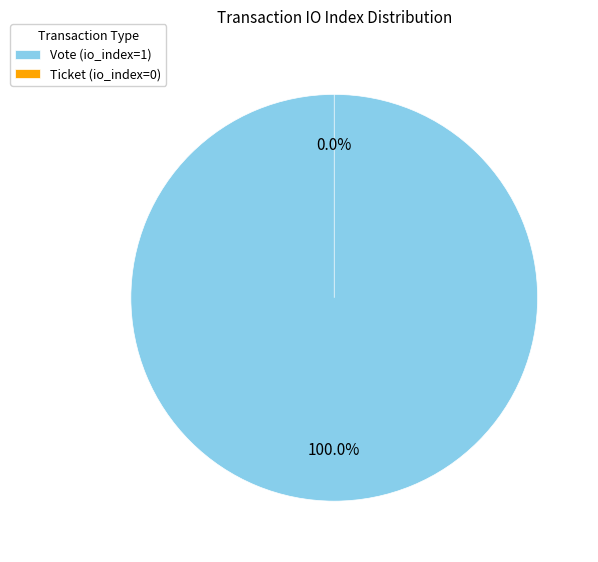

What is the total percentage of Ticket (io_index=0) and Vote (io_index=1)?

100.0%